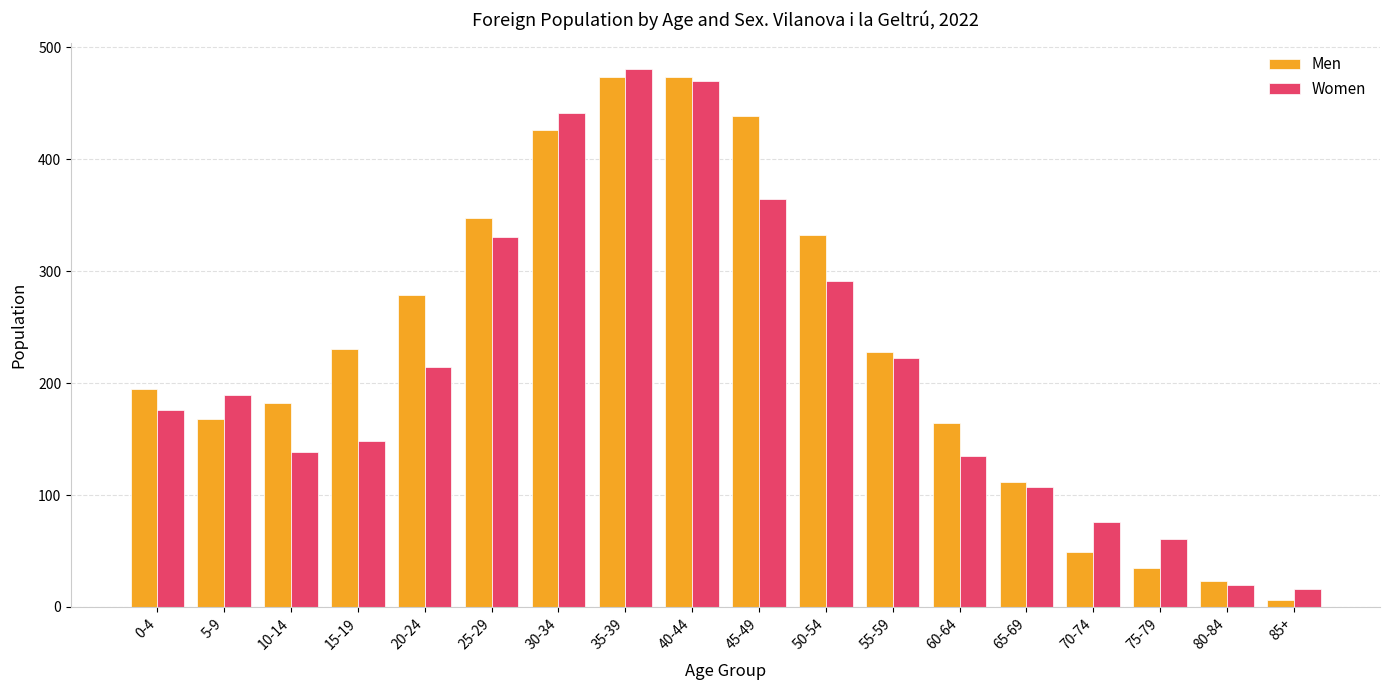

Which series has the largest total across all categories?

Men